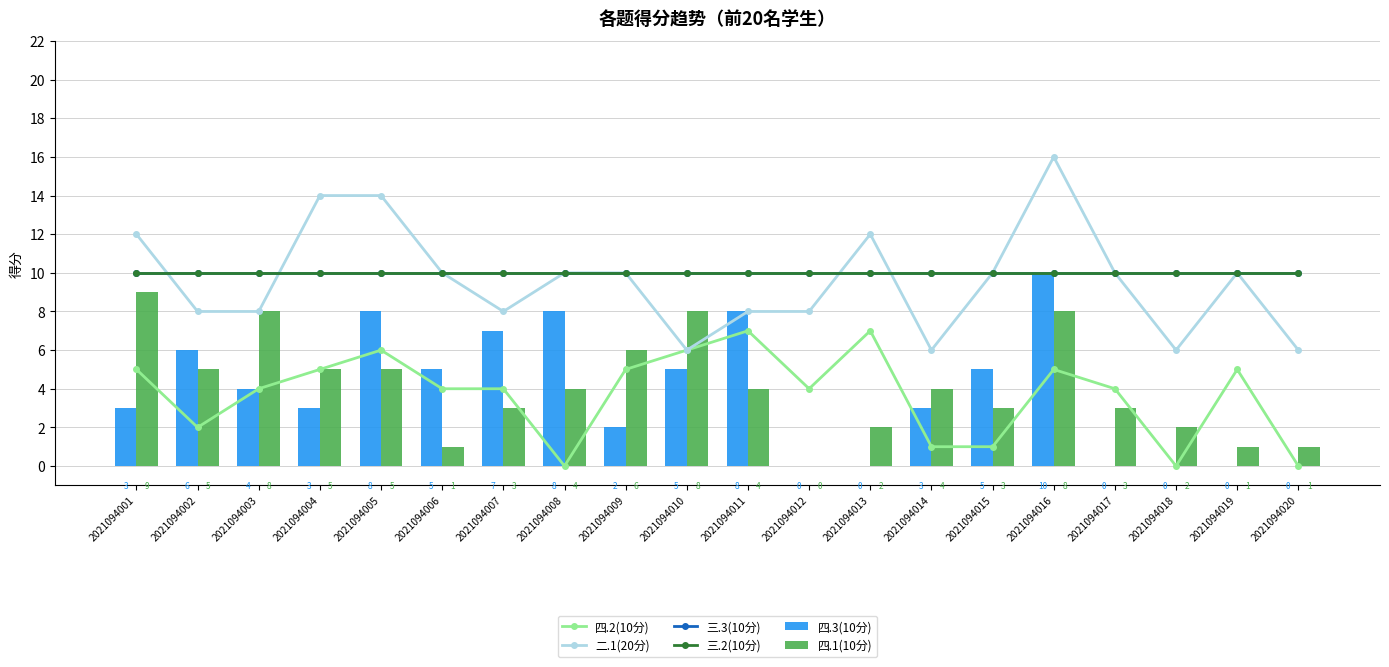

What is the value of the 三.2(10分) bar at the 11th from the left?

10